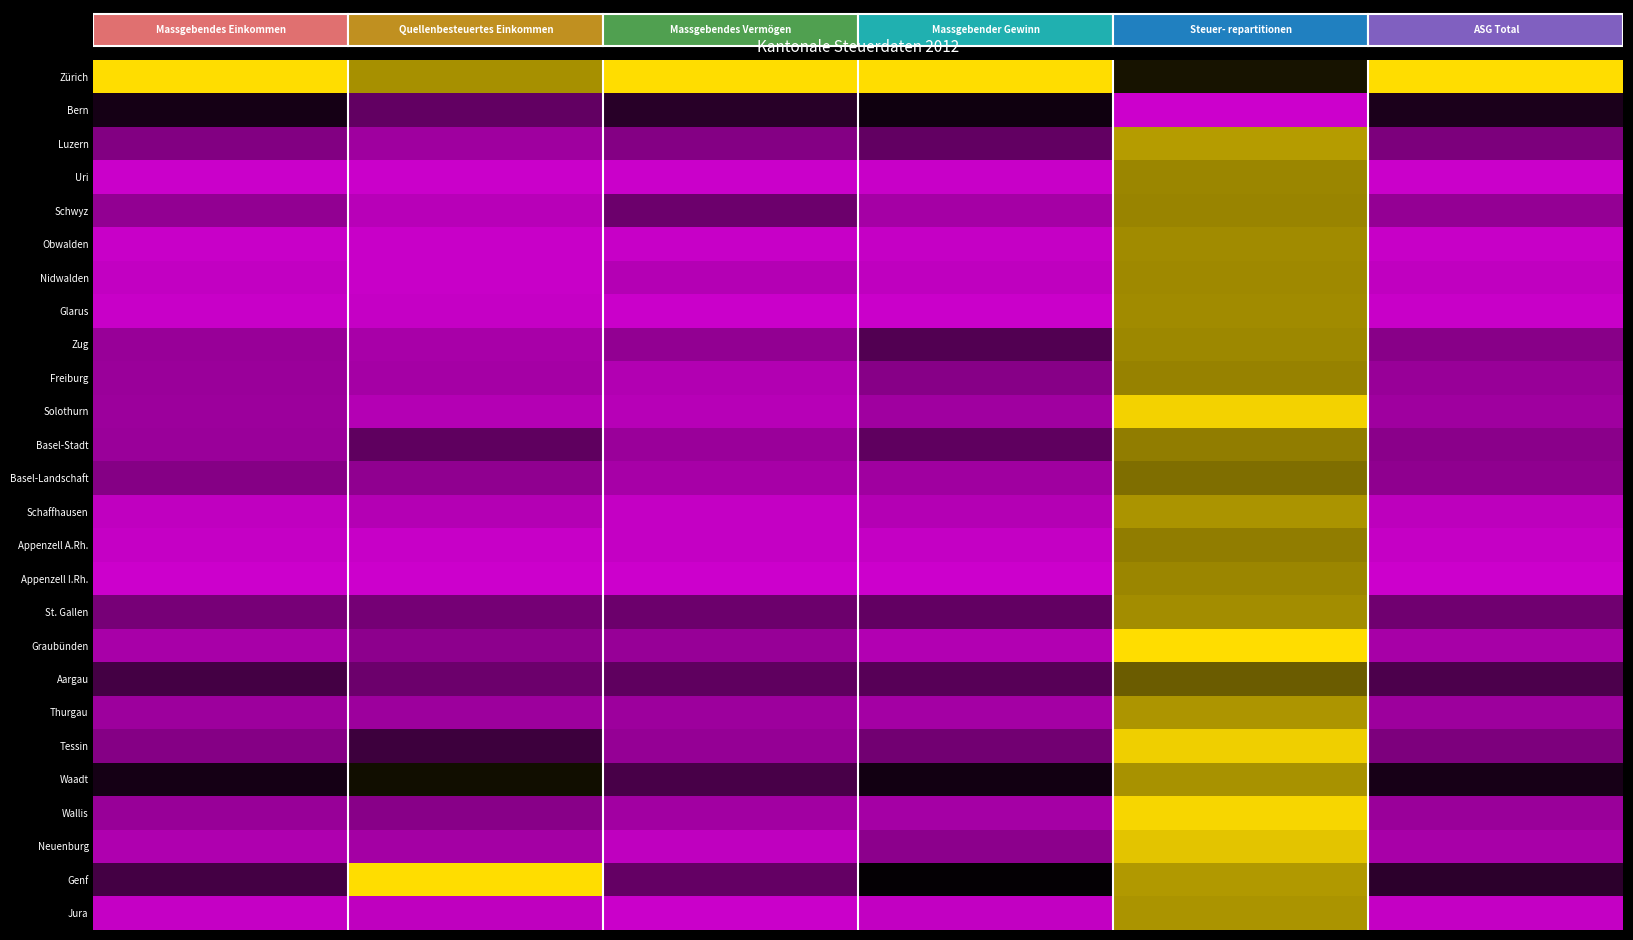

How many categories are shown in the chart?

6